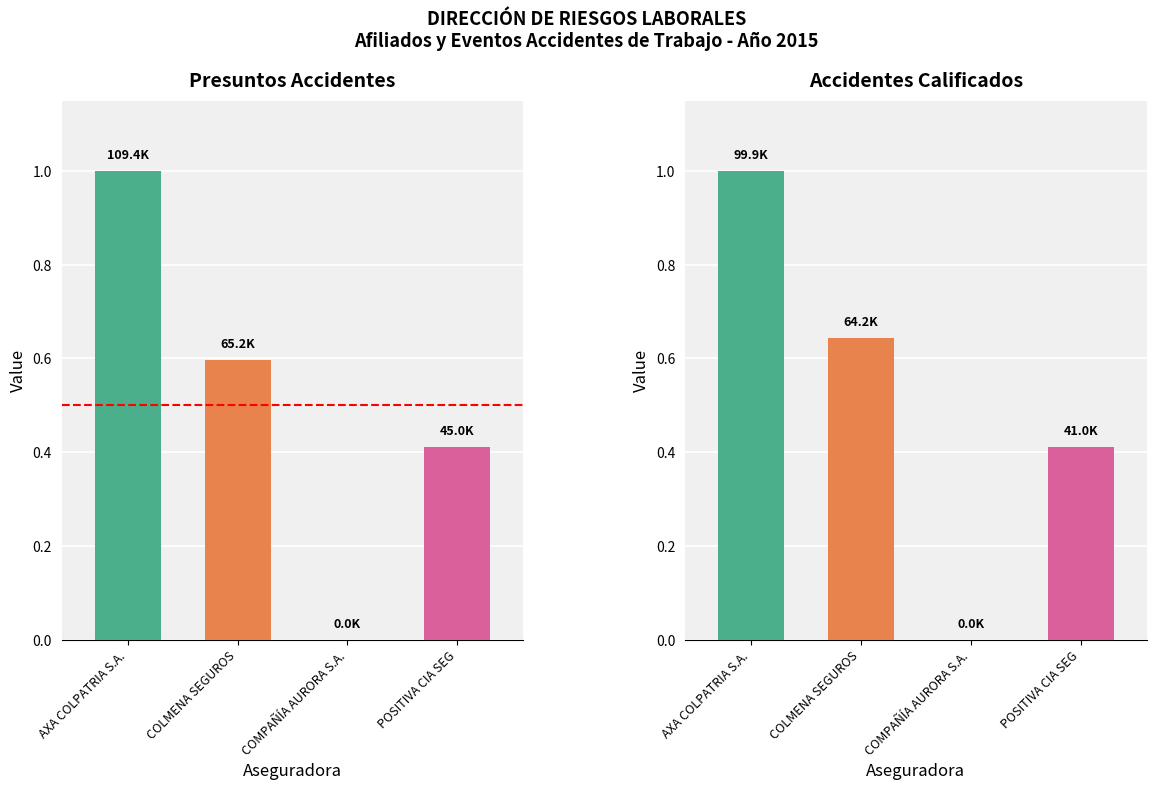

Count the number of data series in this chart.

2